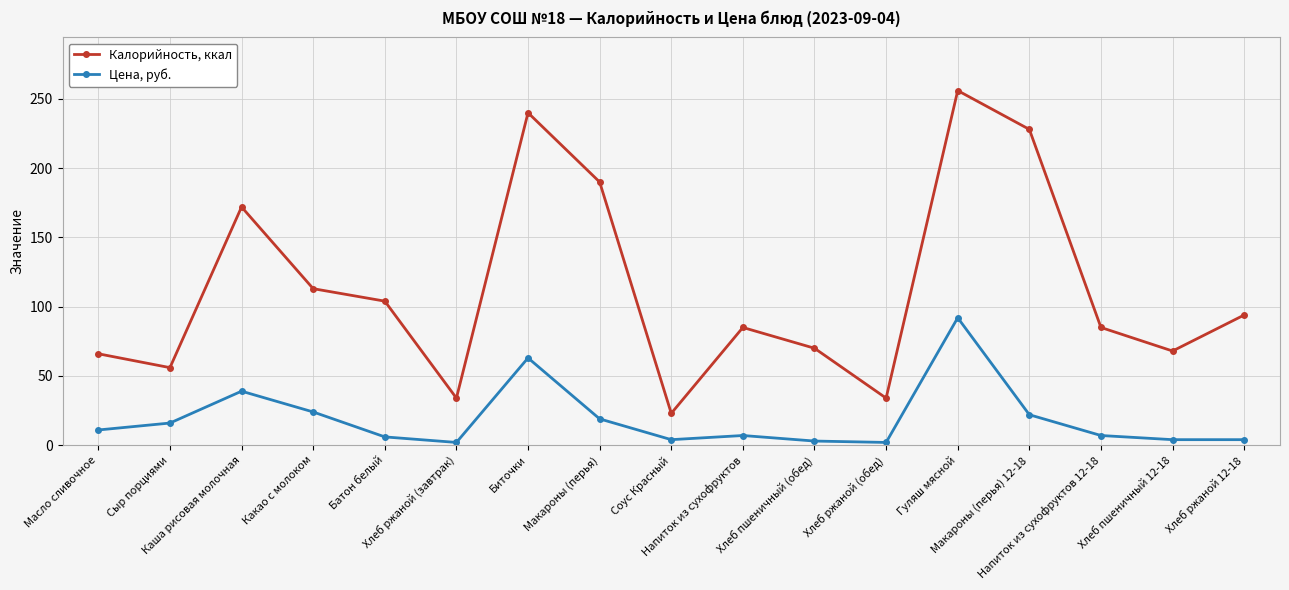

True or false: Цена, руб. and Калорийность, ккал intersect in this chart.

False